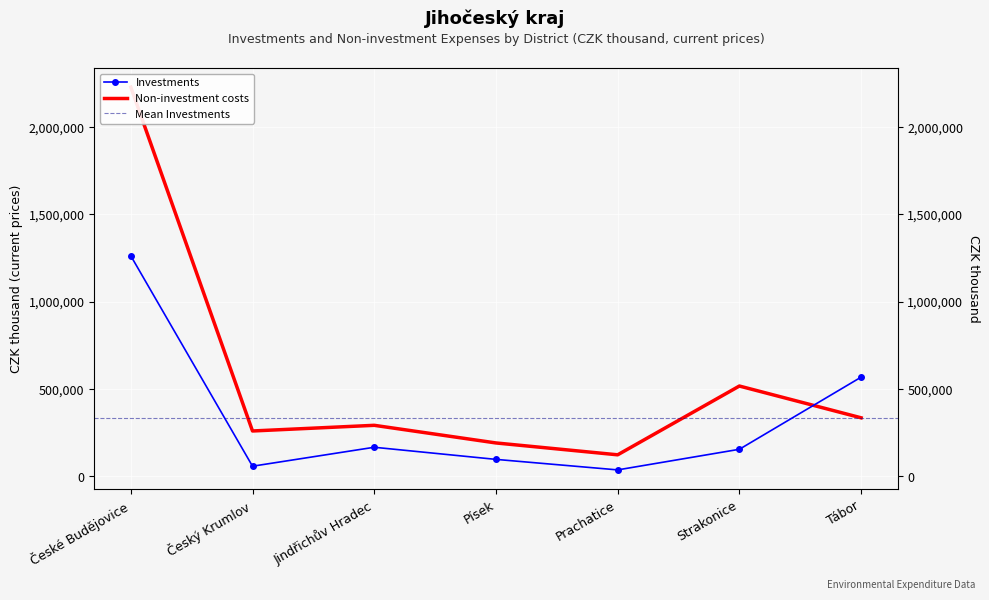

The value of Investments at Strakonice is 153364. True or false?

True